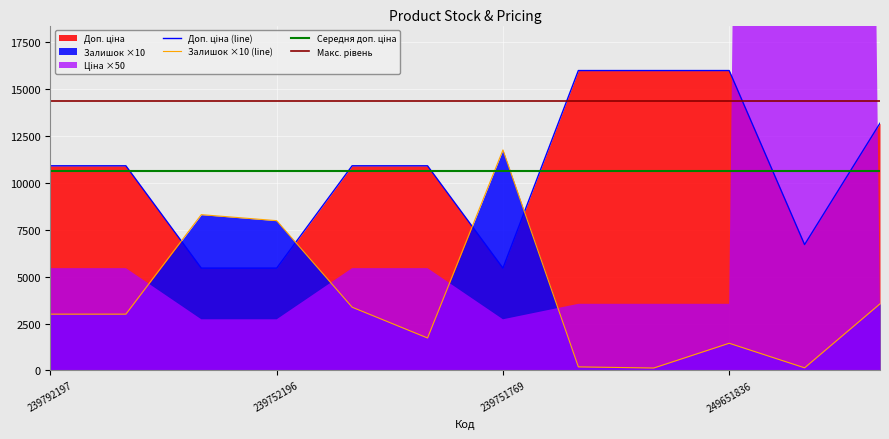

How many intersections are there between Залишок and Доп. ціна?

4